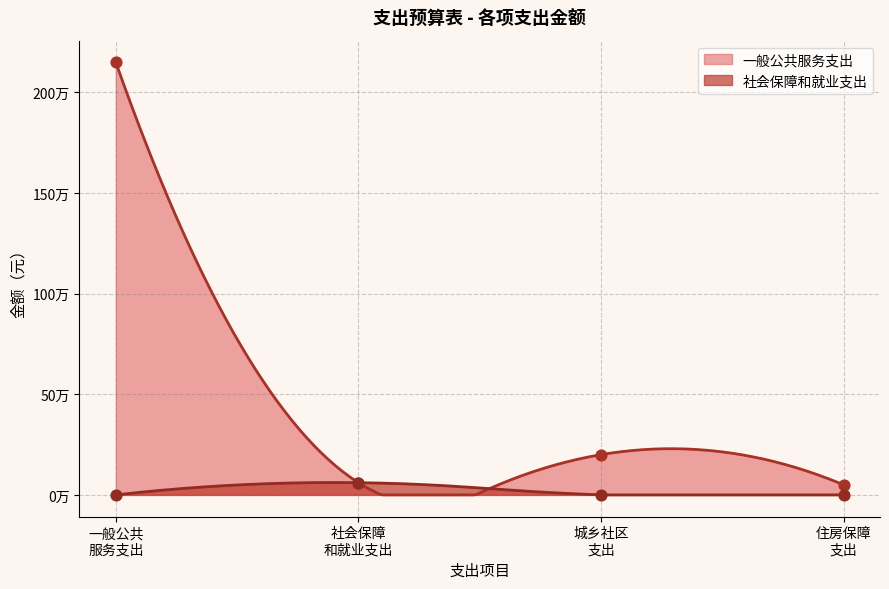

At how many categories does at least one series exceed 413699?

1